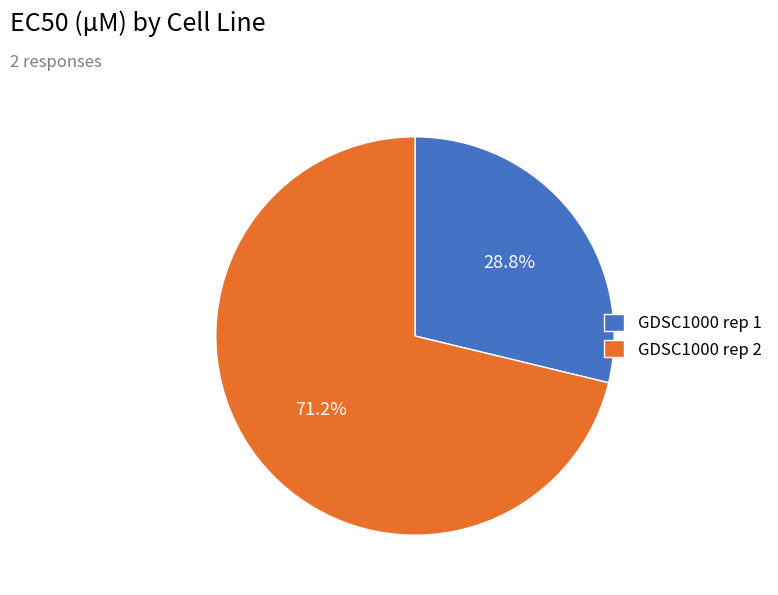

To the nearest percent, what is the combined percentage of GDSC1000 rep 2 and GDSC1000 rep 1?

100%